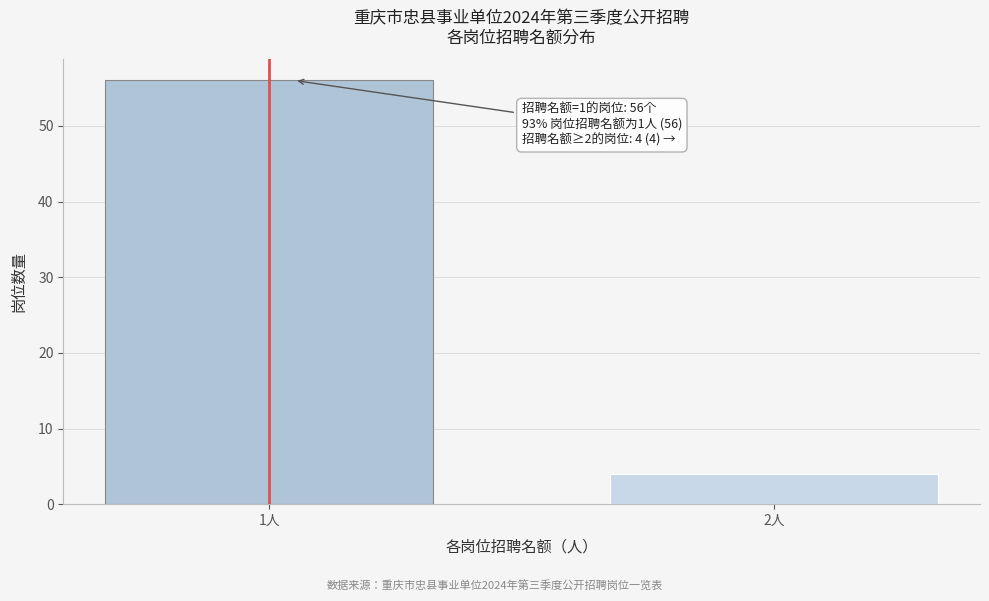

Reading left to right, extract all data points from this chart.

1人=56	2人=4